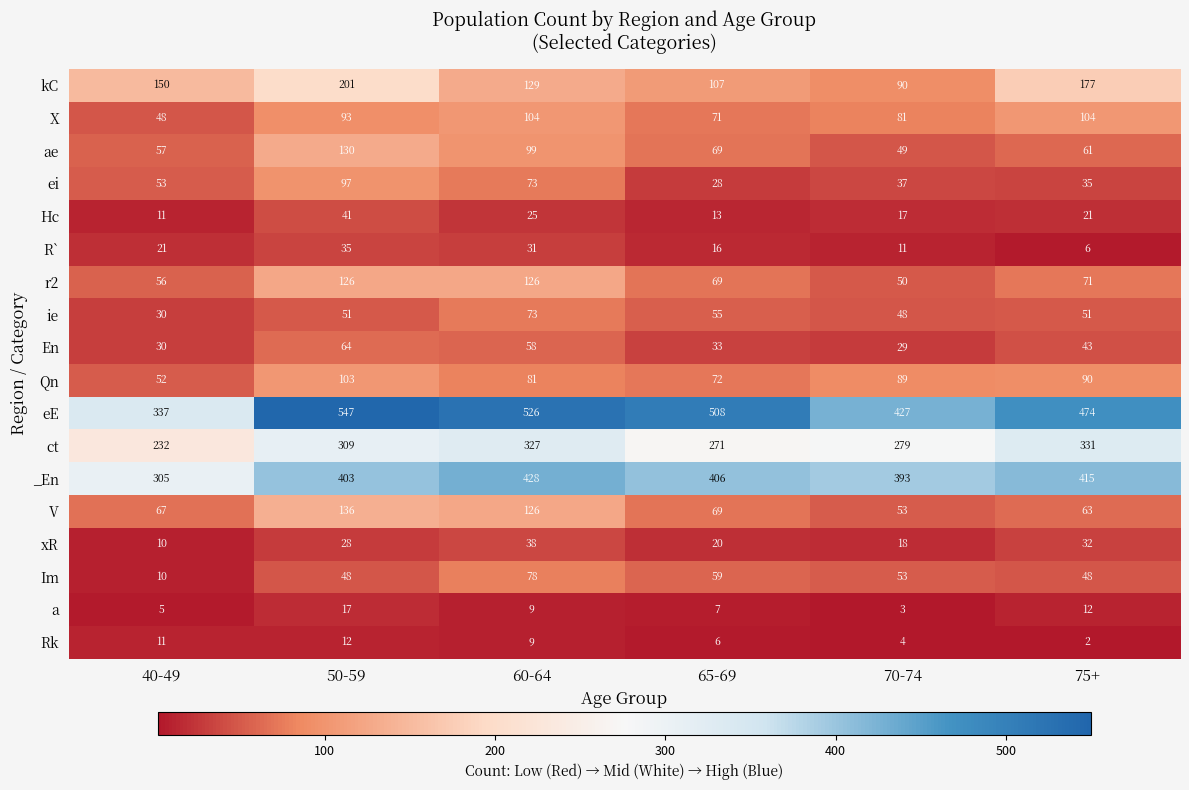

Which label corresponds to the smallest value in the chart?

75+